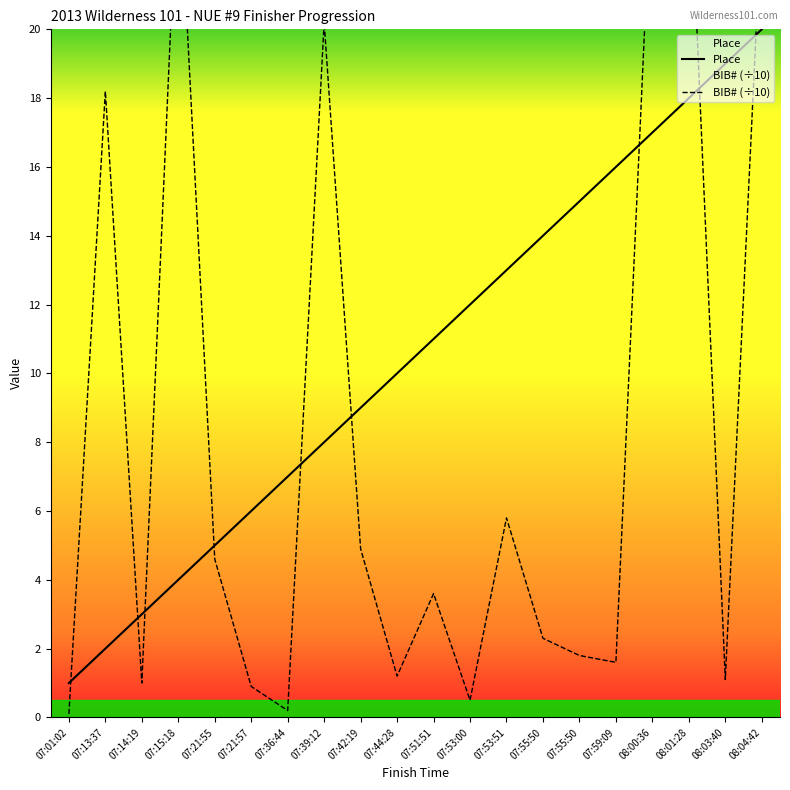

How many data points in Place are less than 11?

10